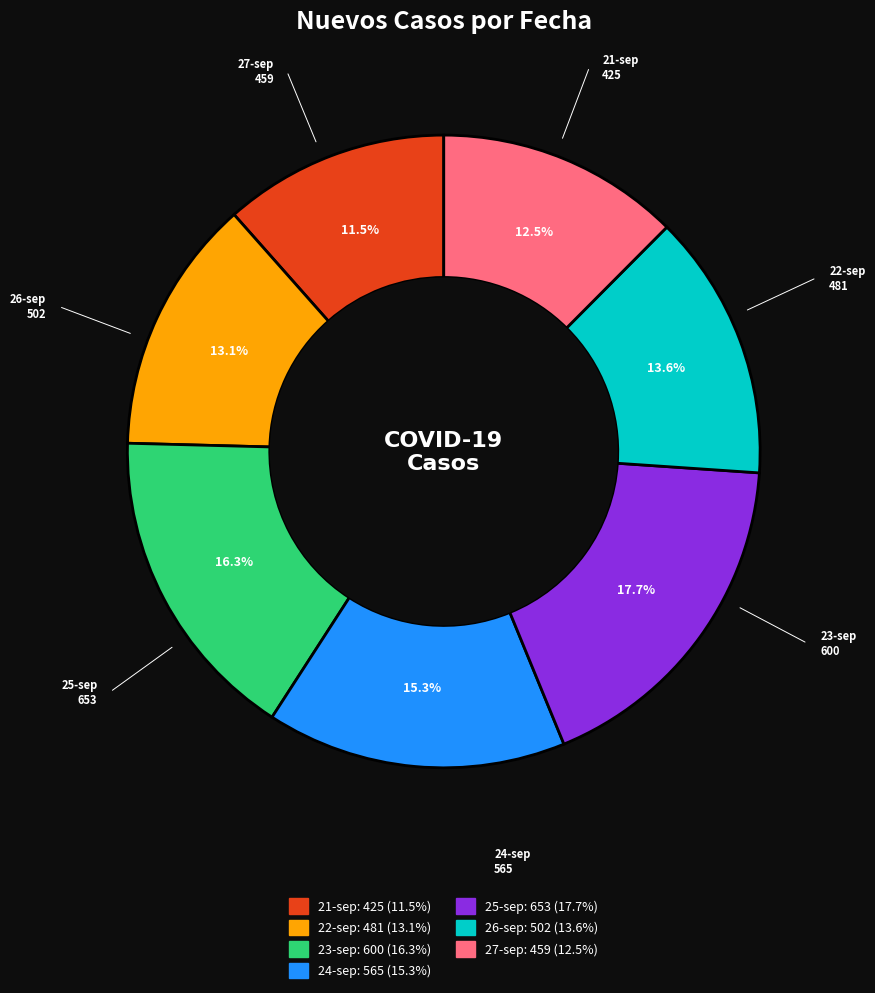

Is it true that 26-sep is 1% of the pie?

False